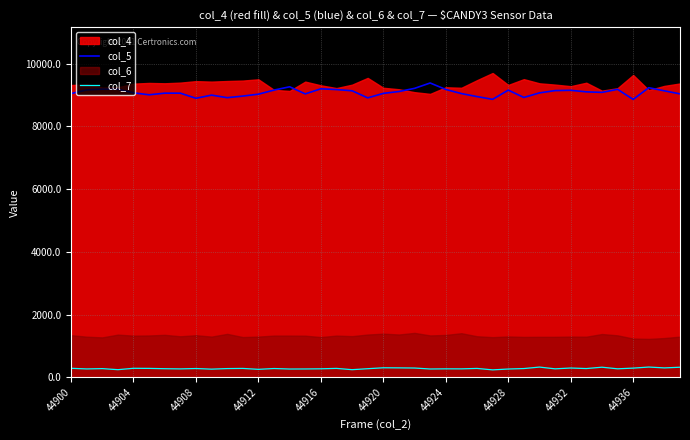

True or false: col_7 and col_5 intersect in this chart.

False